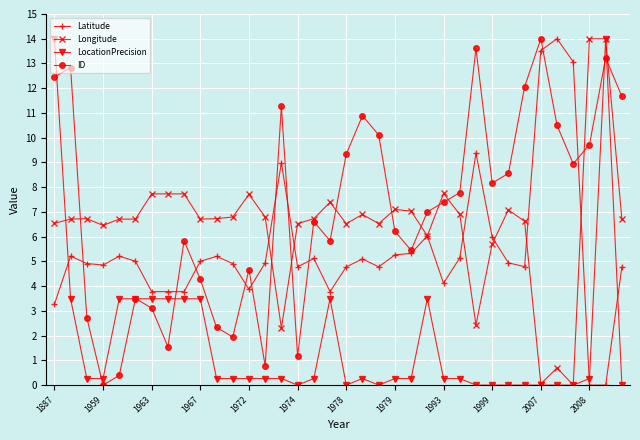

True or false: Latitude has more than 1 points higher than both neighbors.

True